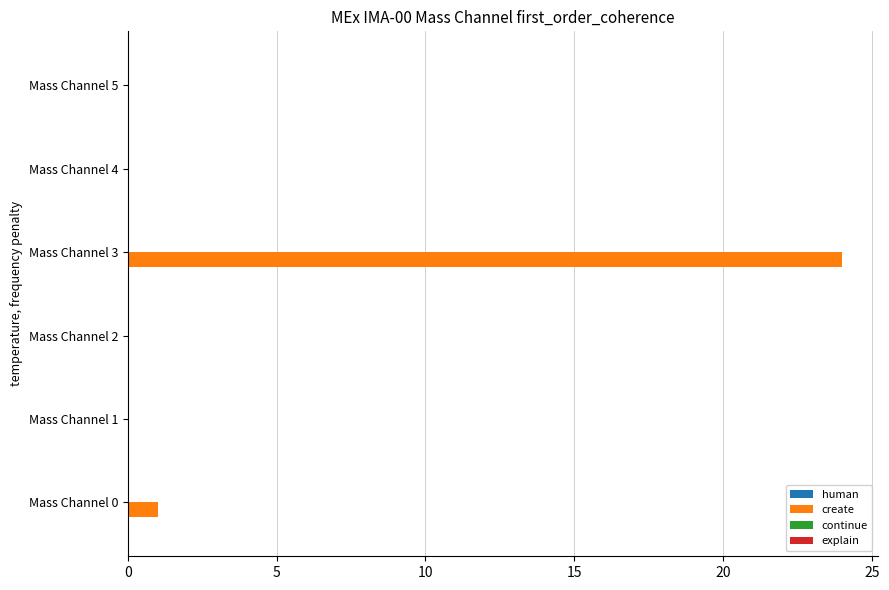

What is the sum of all values?

25